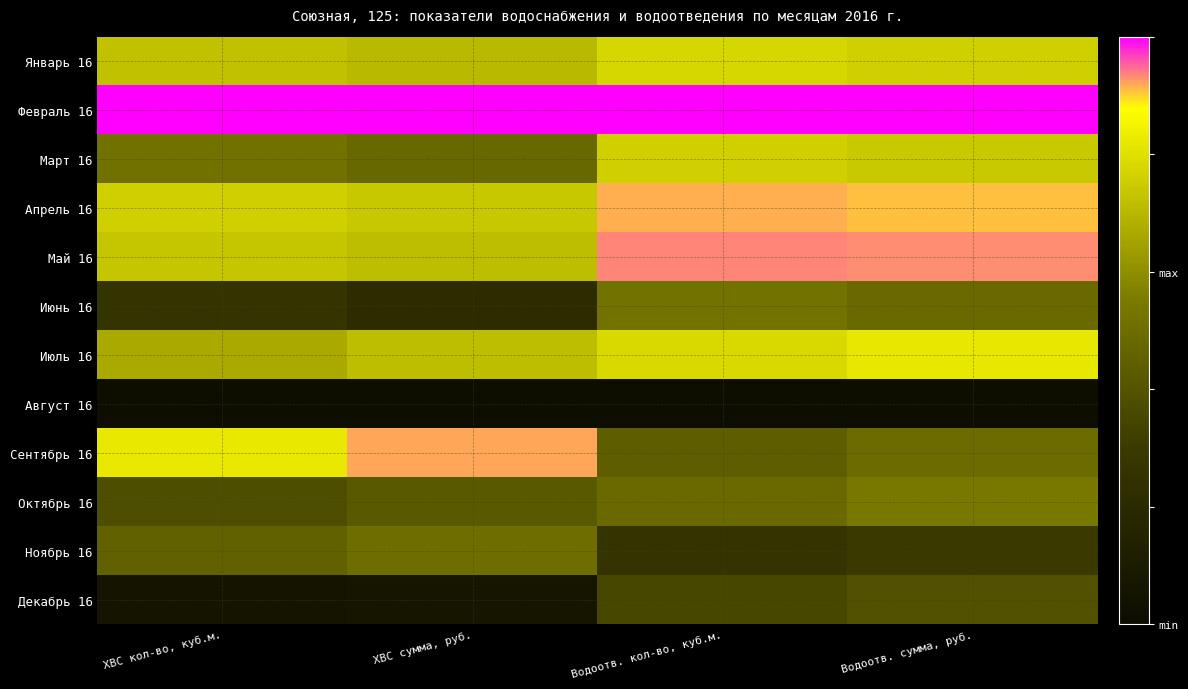

Reading right to left, transcribe all the data shown in this chart.

Январь 16: Водоотв. сумма, руб.=0.8	Водоотв. кол-во, куб.м.=0.8	ХВС сумма, руб.=0.7	ХВС кол-во, куб.м.=0.7
Февраль 16: Водоотв. сумма, руб.=1.0	Водоотв. кол-во, куб.м.=1.0	ХВС сумма, руб.=1.0	ХВС кол-во, куб.м.=1.0
Март 16: Водоотв. сумма, руб.=0.7	Водоотв. кол-во, куб.м.=0.8	ХВС сумма, руб.=0.5	ХВС кол-во, куб.м.=0.5
Апрель 16: Водоотв. сумма, руб.=0.9	Водоотв. кол-во, куб.м.=0.9	ХВС сумма, руб.=0.7	ХВС кол-во, куб.м.=0.8
Май 16: Водоотв. сумма, руб.=0.9	Водоотв. кол-во, куб.м.=0.9	ХВС сумма, руб.=0.7	ХВС кол-во, куб.м.=0.7
Июнь 16: Водоотв. сумма, руб.=0.5	Водоотв. кол-во, куб.м.=0.5	ХВС сумма, руб.=0.2	ХВС кол-во, куб.м.=0.3
Июль 16: Водоотв. сумма, руб.=0.8	Водоотв. кол-во, куб.м.=0.8	ХВС сумма, руб.=0.7	ХВС кол-во, куб.м.=0.7
Август 16: Водоотв. сумма, руб.=0.0	Водоотв. кол-во, куб.м.=0.0	ХВС сумма, руб.=0.0	ХВС кол-во, куб.м.=0.0
Сентябрь 16: Водоотв. сумма, руб.=0.5	Водоотв. кол-во, куб.м.=0.4	ХВС сумма, руб.=0.9	ХВС кол-во, куб.м.=0.8
Октябрь 16: Водоотв. сумма, руб.=0.5	Водоотв. кол-во, куб.м.=0.5	ХВС сумма, руб.=0.4	ХВС кол-во, куб.м.=0.4
Ноябрь 16: Водоотв. сумма, руб.=0.3	Водоотв. кол-во, куб.м.=0.3	ХВС сумма, руб.=0.5	ХВС кол-во, куб.м.=0.5
Декабрь 16: Водоотв. сумма, руб.=0.4	Водоотв. кол-во, куб.м.=0.4	ХВС сумма, руб.=0.1	ХВС кол-во, куб.м.=0.1